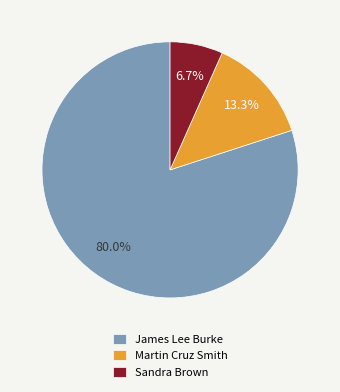

Rank the categories by value from lowest to highest.

Sandra Brown, Martin Cruz Smith, James Lee Burke